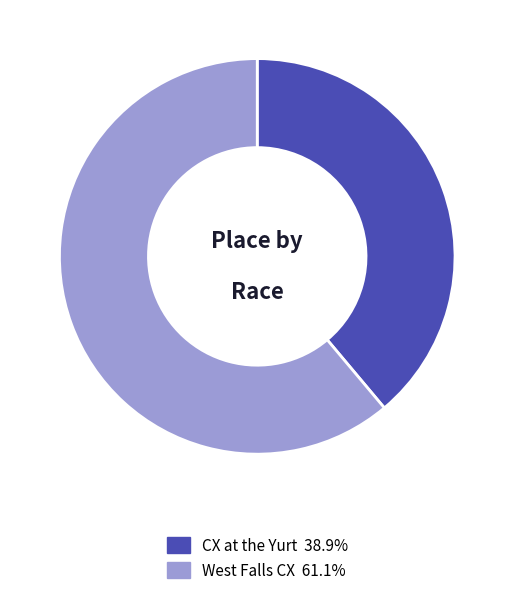

Is there any slice that represents more than half of the pie?

Yes